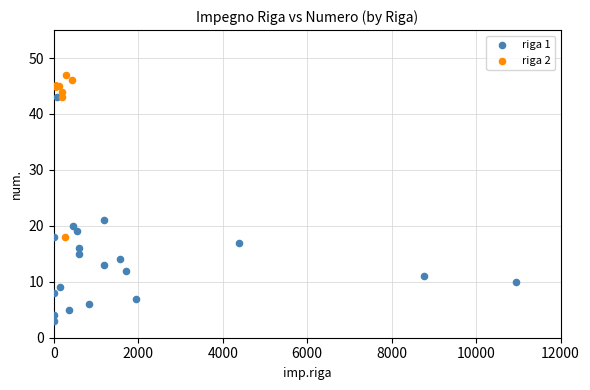

What are all the series names shown in the legend?

riga 1, riga 2